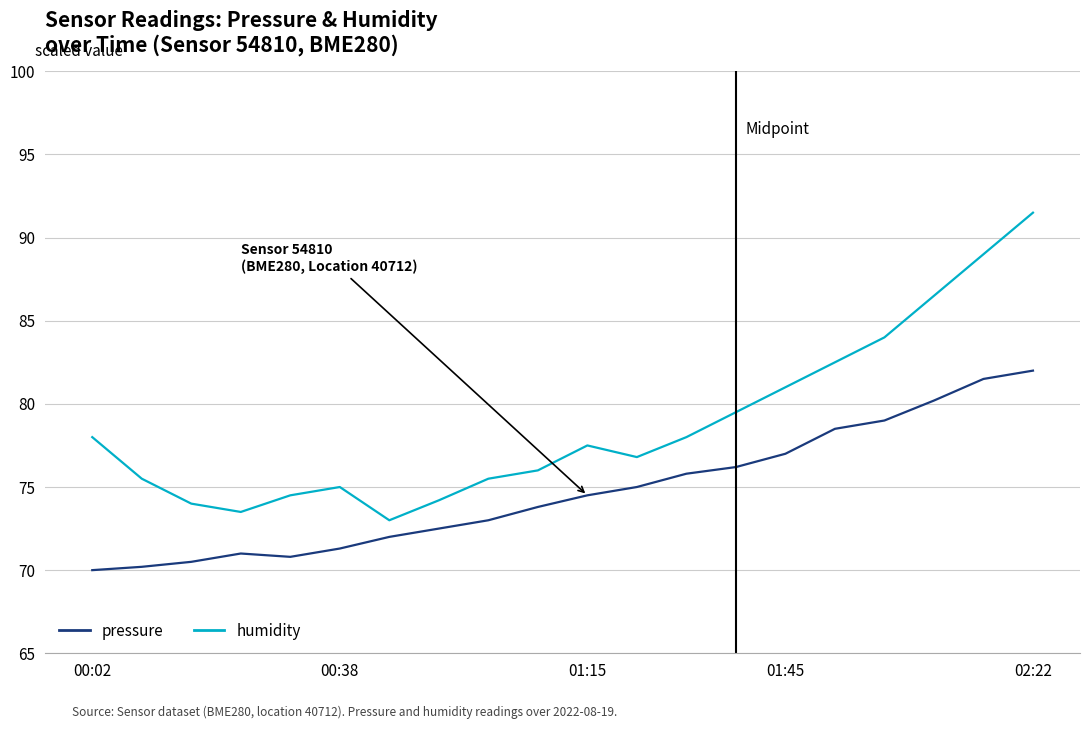

Which series has the largest range (max minus min)?

humidity